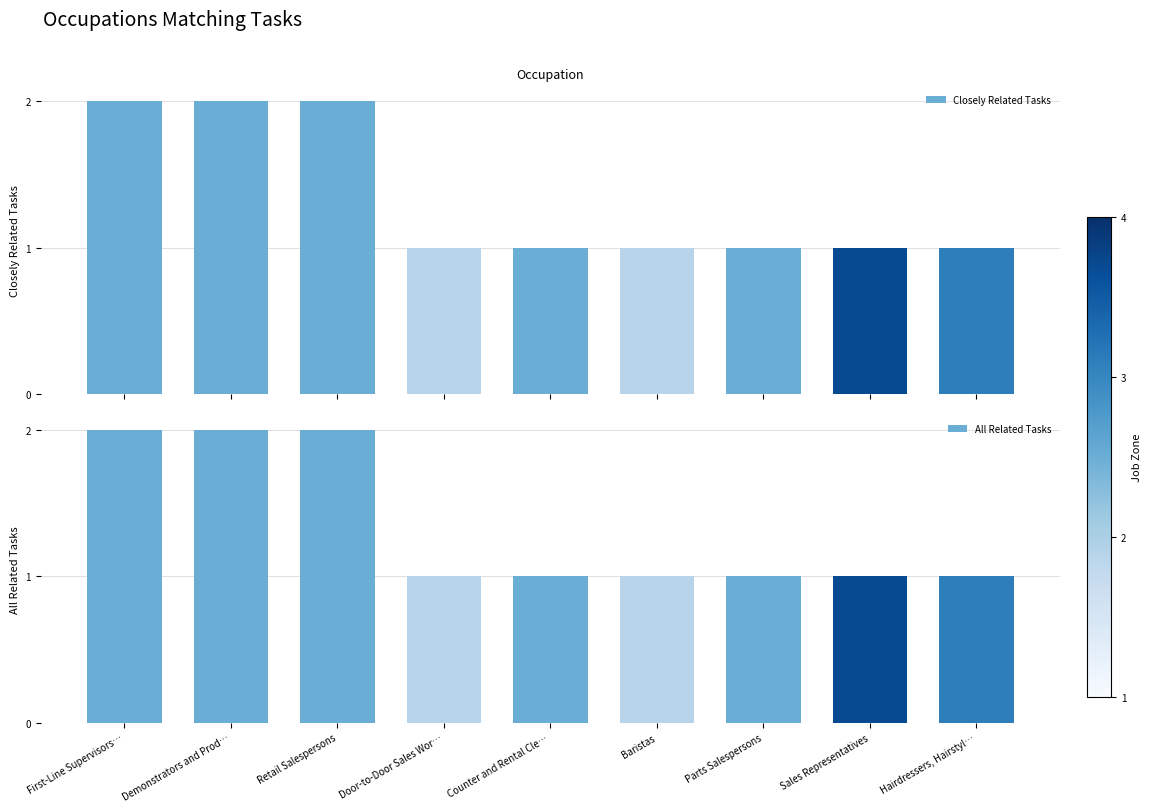

Which series has the largest total across all categories?

Closely Related Tasks